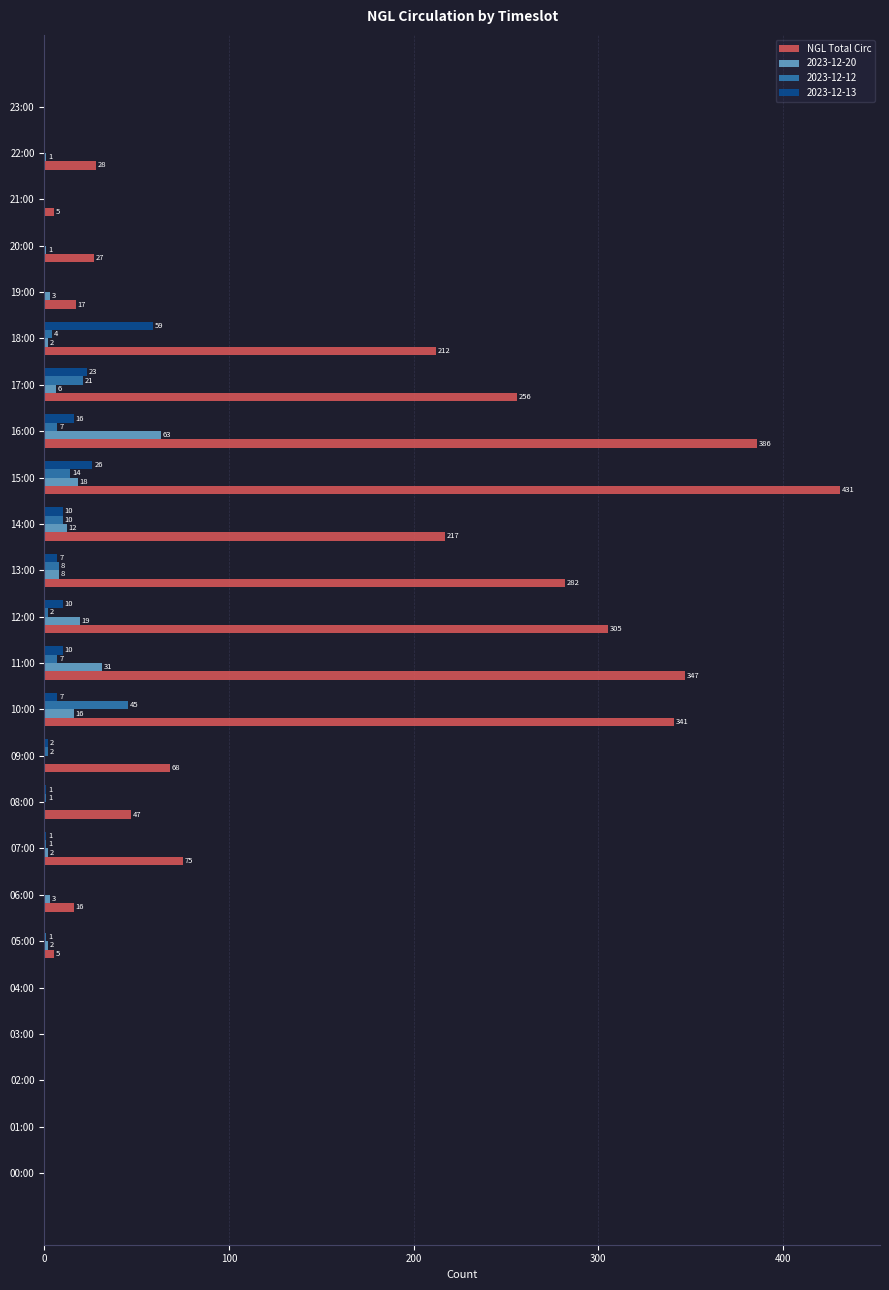

What is the sum of the NGL Total Circ values at 03:00 and 06:00?

16